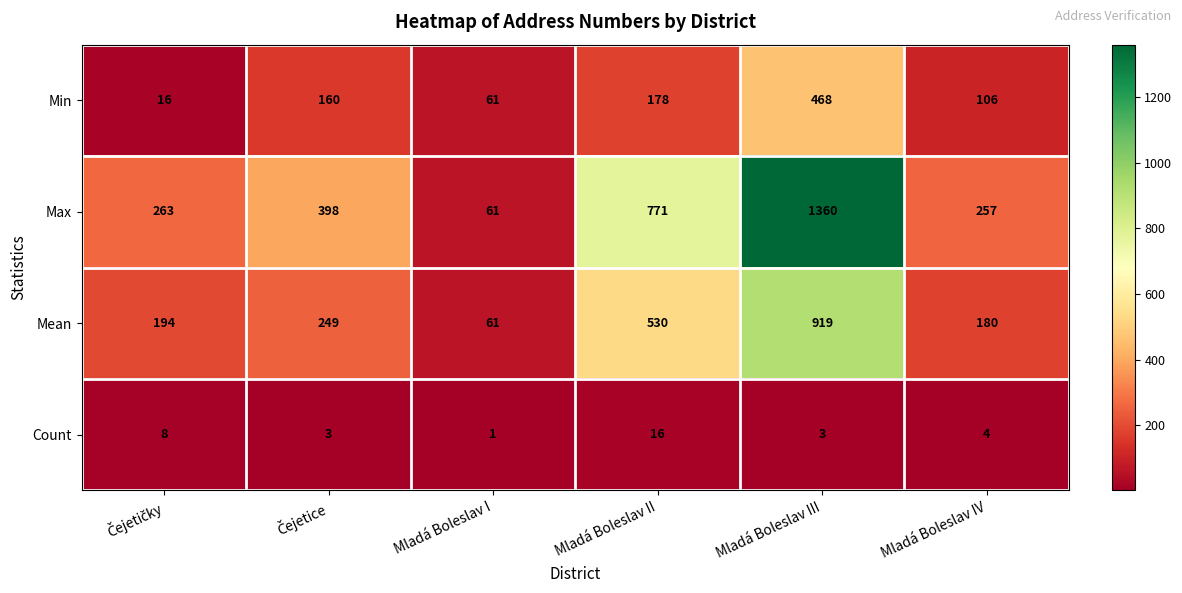

Which series has the largest range (max minus min)?

Max